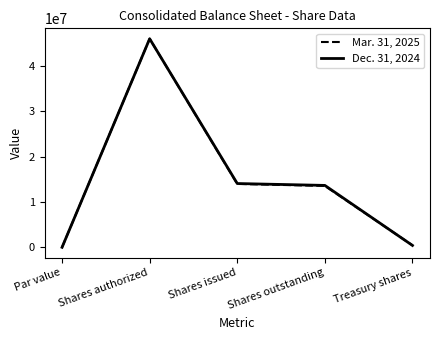

Is the value of Mar. 31, 2025 at Shares outstanding greater than the value of Dec. 31, 2024 at Shares authorized?

No